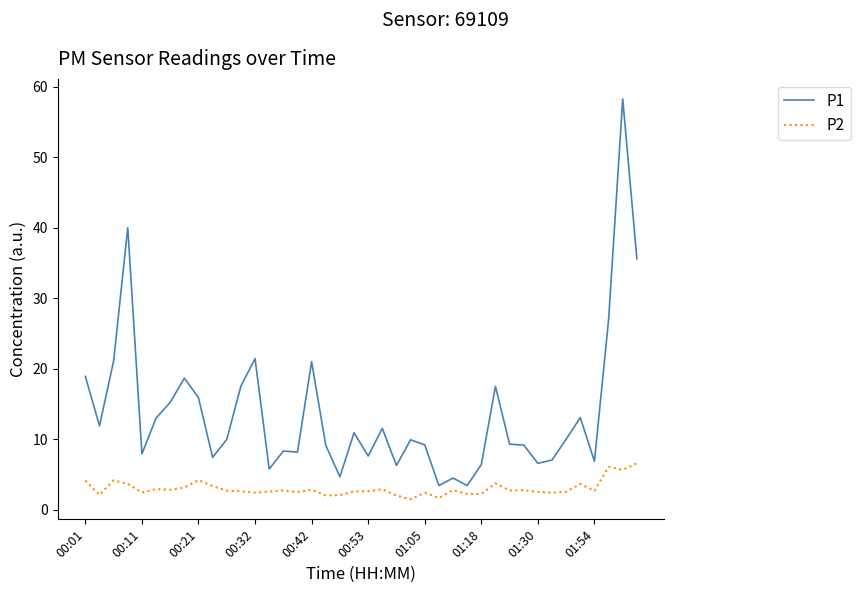

True or false: P1 has more than 1 points higher than both neighbors.

True